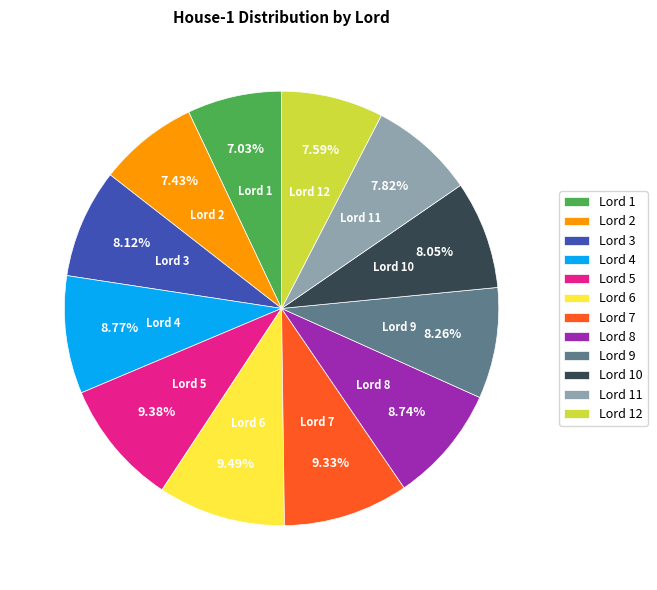

What percentage is NOT represented by Lord 4?

91.2%